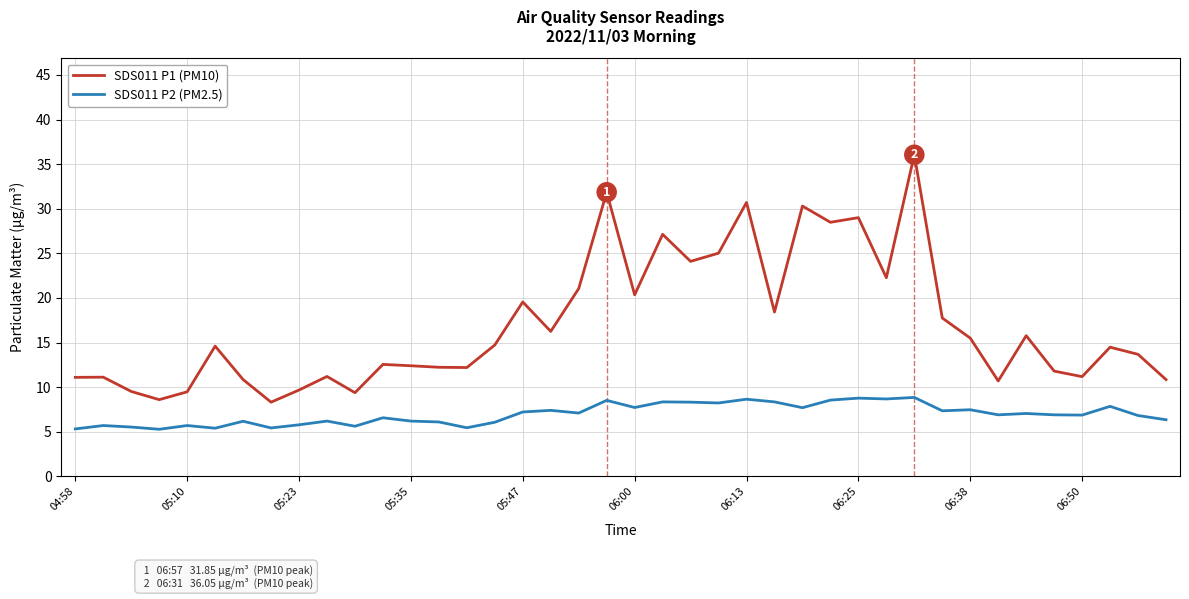

Which series has the widest spread of values?

SDS011 P1 (PM10)